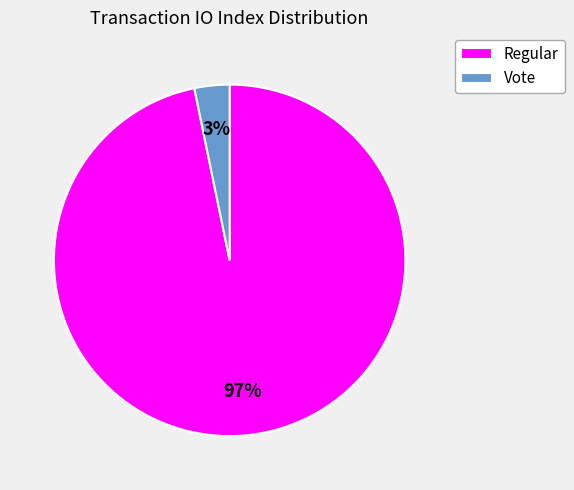

To the nearest percent, what is the difference between the Vote and Regular slice percentages?

94%